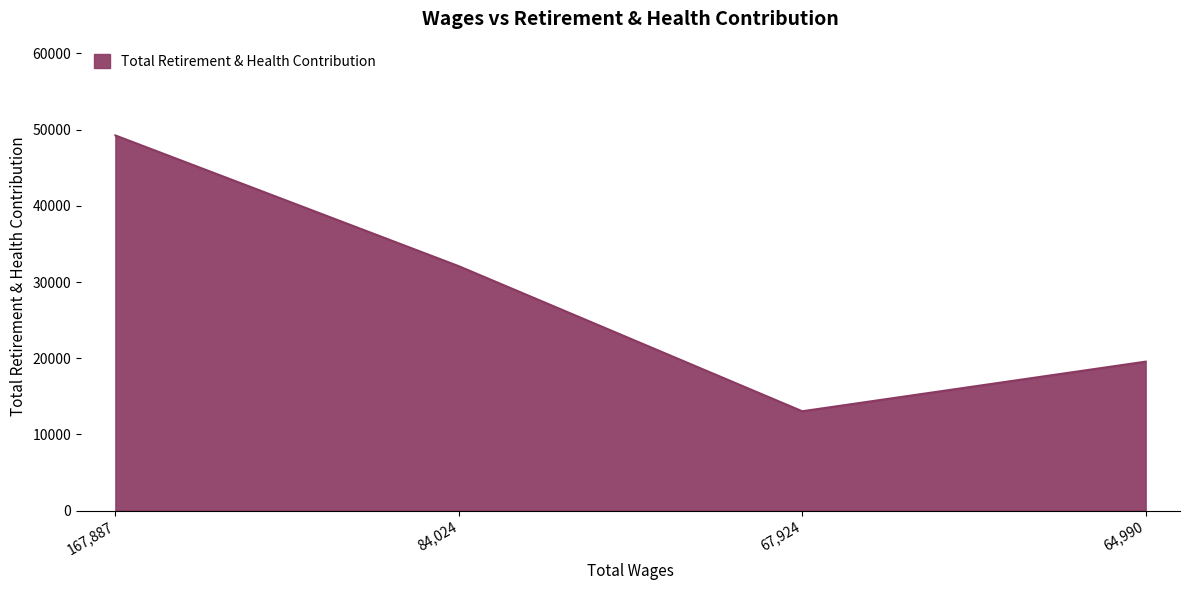

List the labels in order of value, largest first.

167,887, 84,024, 64,990, 67,924